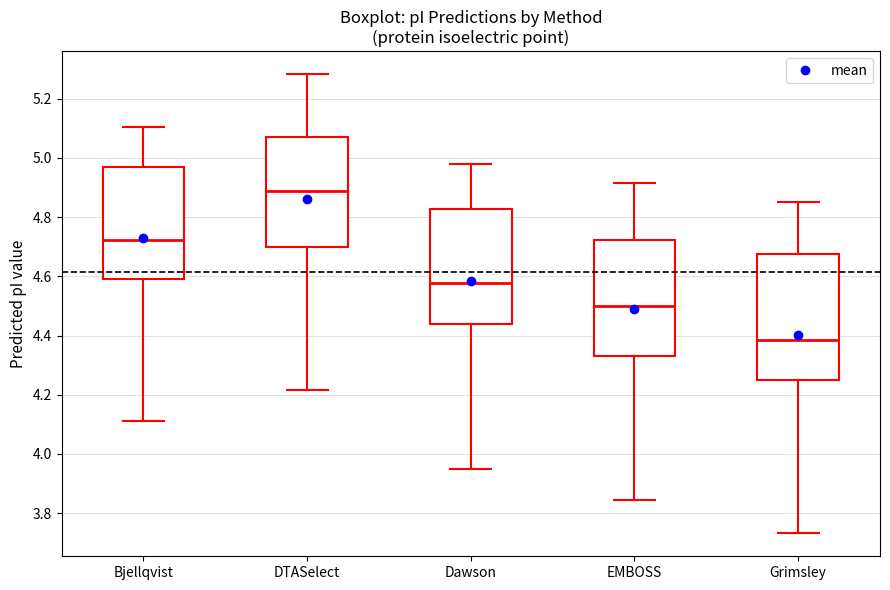

Where does the upper whisker of the box for EMBOSS end on the y-axis? The values are not printed on the chart, so give them approximately, as read against the axis.

4.92